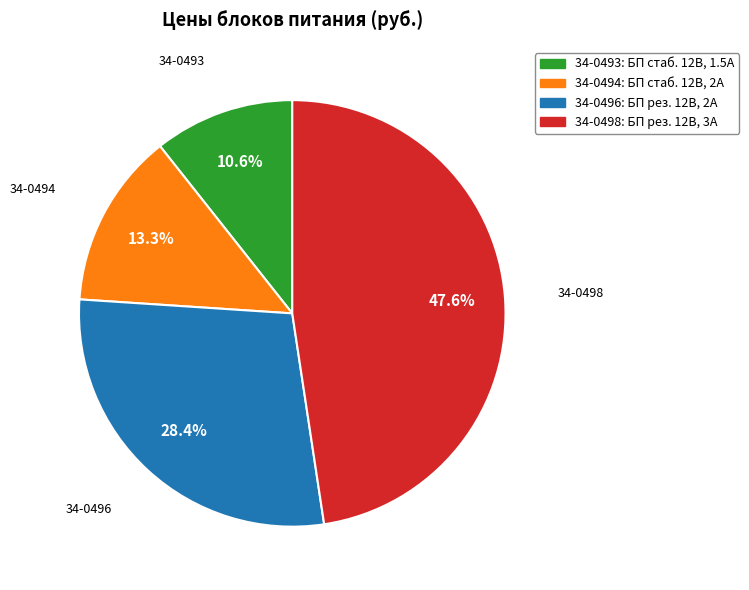

What is the largest slice in the pie chart?

34-0498